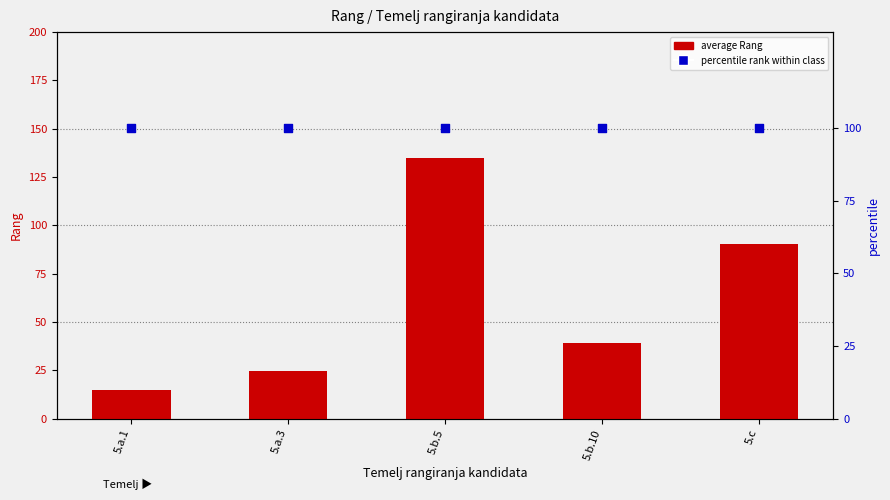

Which series contains the lowest Y value?

average Rang